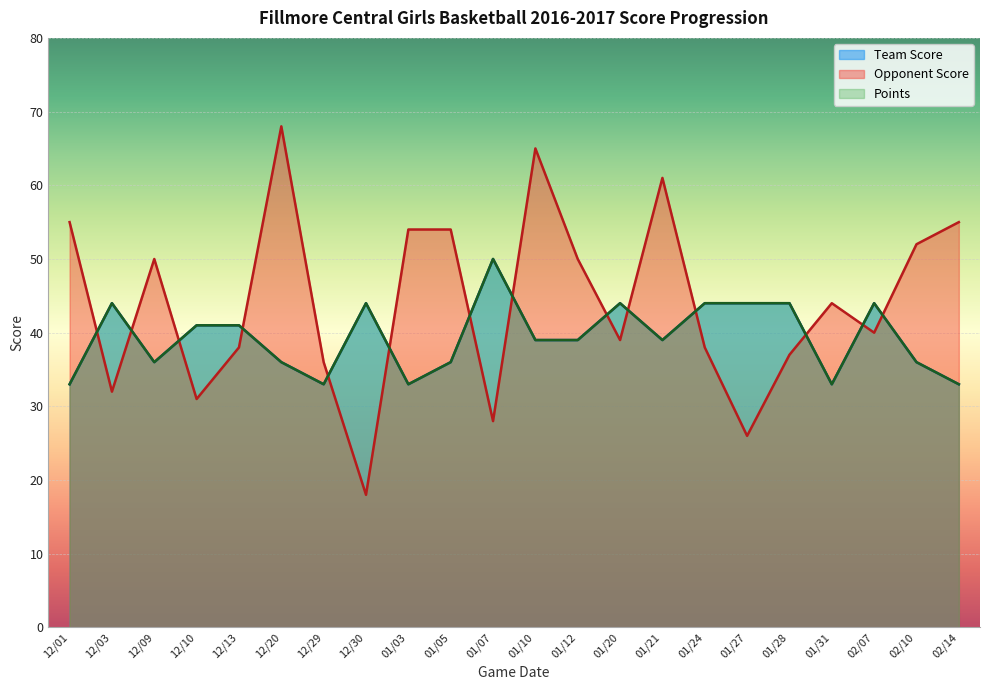

Between 12/10 and 01/07, which is larger?

01/07